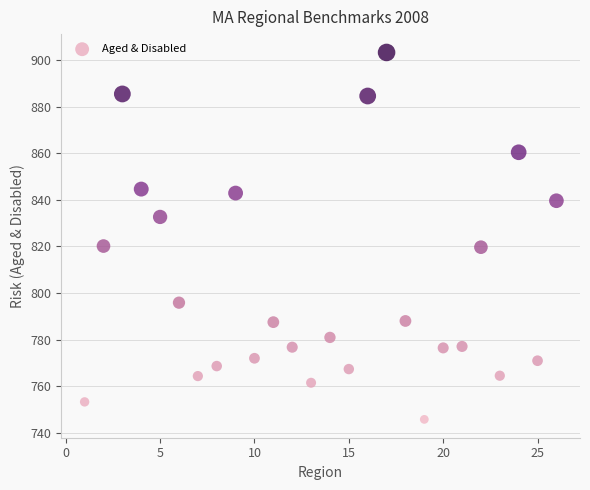

What is the range of Y values (max minus min)?

157.6